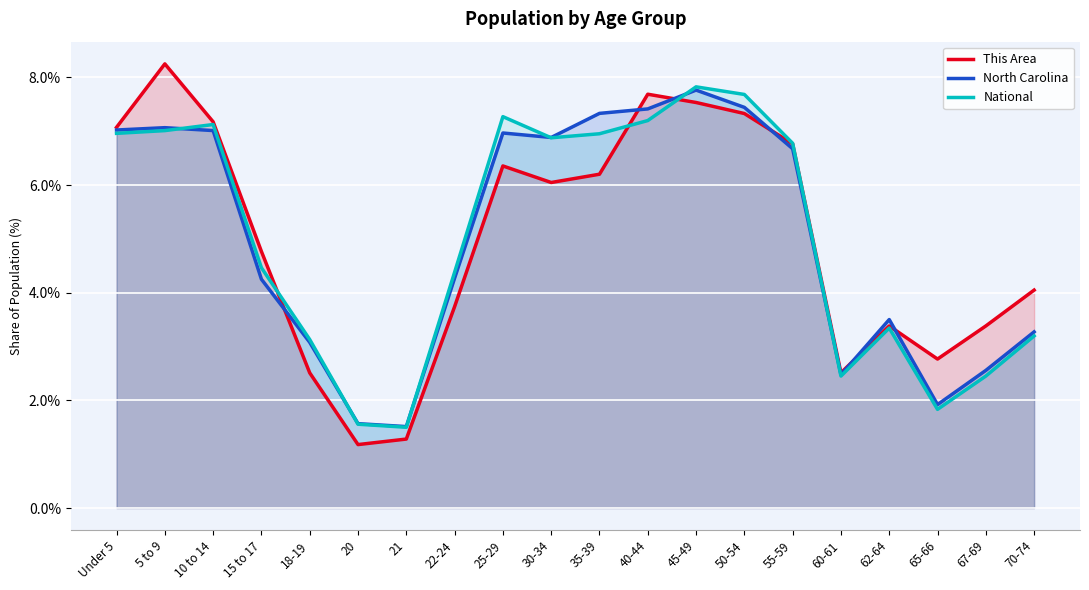

Rank the series by their maximum value, from lowest to highest.

North Carolina, National, This Area